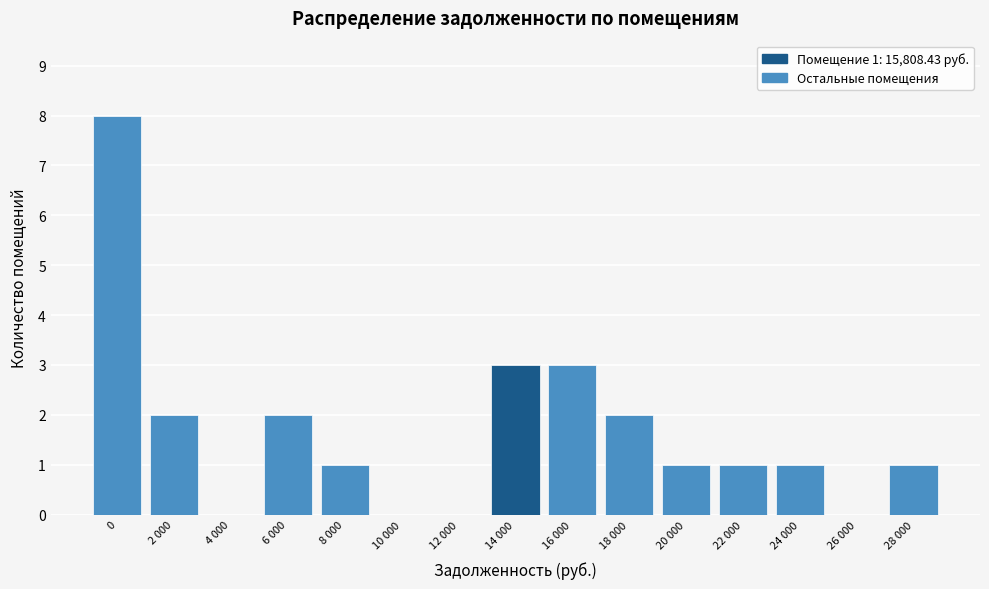

Reading left to right, extract all data points from this chart.

0=8	2 000=2	4 000=0	6 000=2	8 000=1	10 000=0	12 000=0	14 000=3	16 000=3	18 000=2	20 000=1	22 000=1	24 000=1	26 000=0	28 000=1